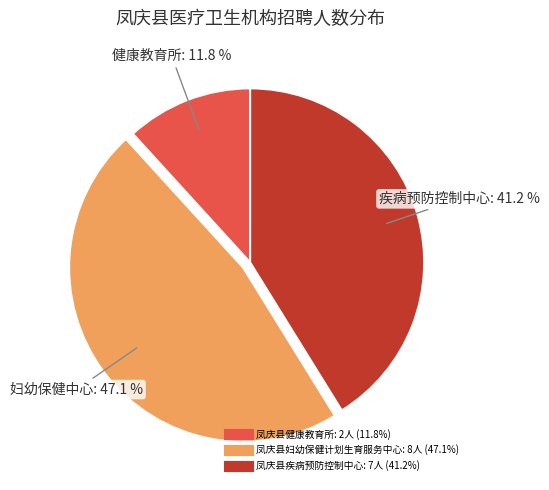

Which has a higher value, 凤庆县疾病预防控制中心 or 凤庆县健康教育所?

凤庆县疾病预防控制中心